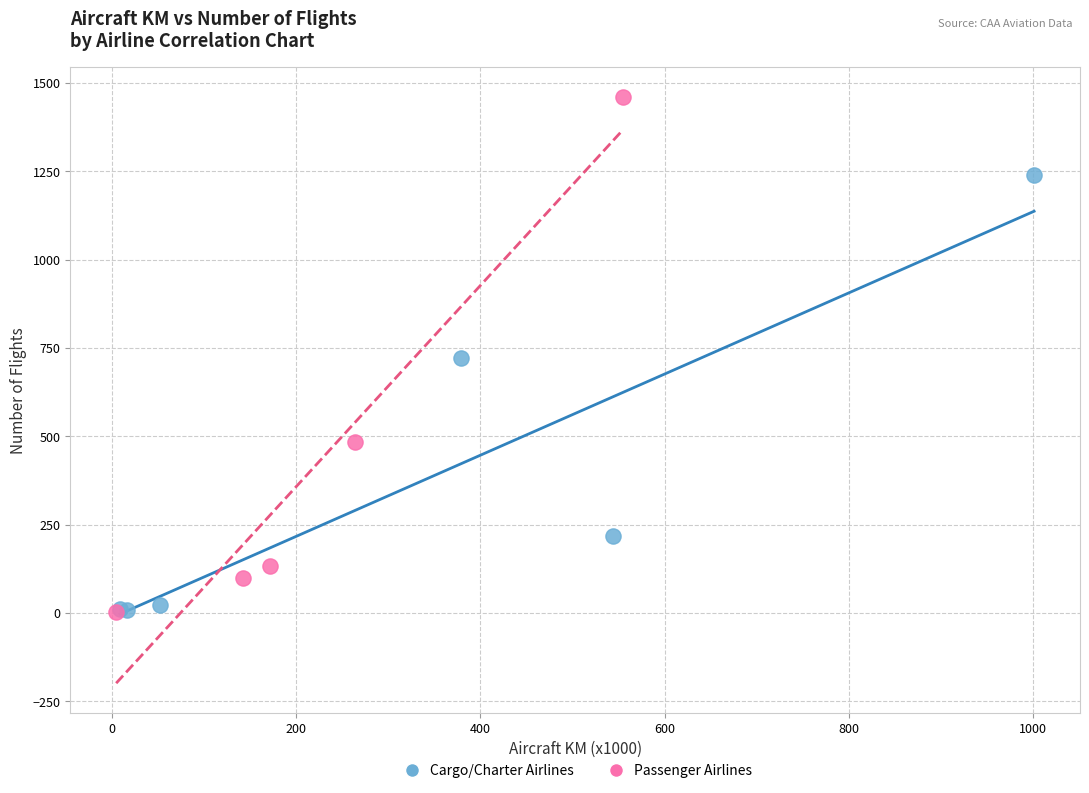

Which series reaches the maximum Y coordinate?

Passenger Airlines